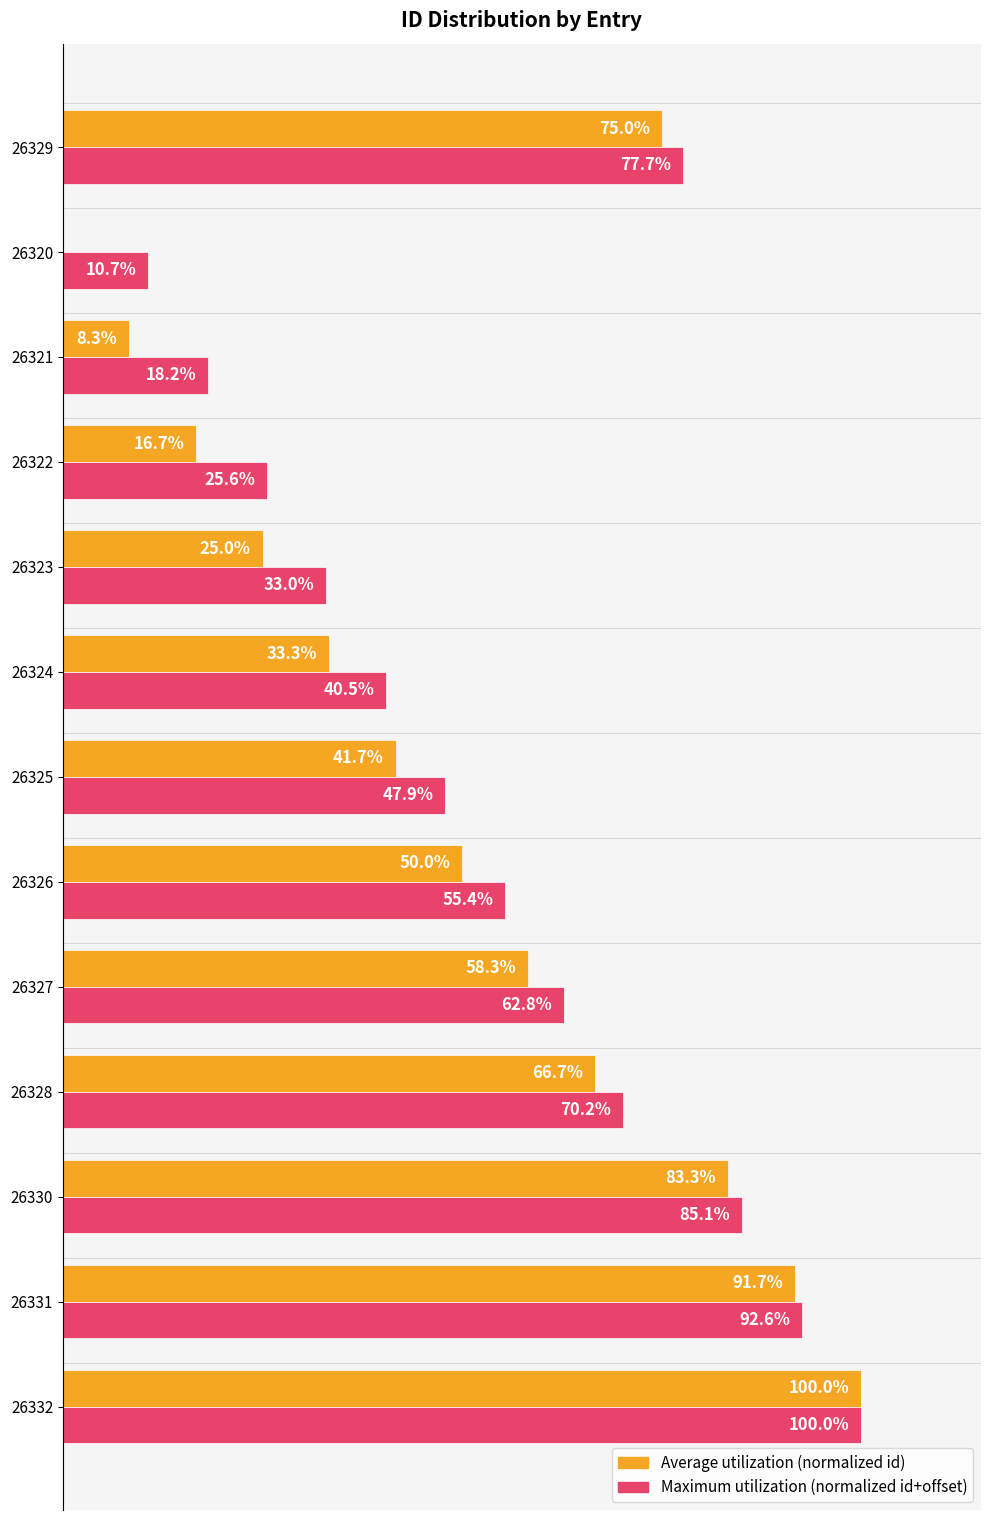

Which series has the largest total across all categories?

Maximum utilization (normalized id+offset)